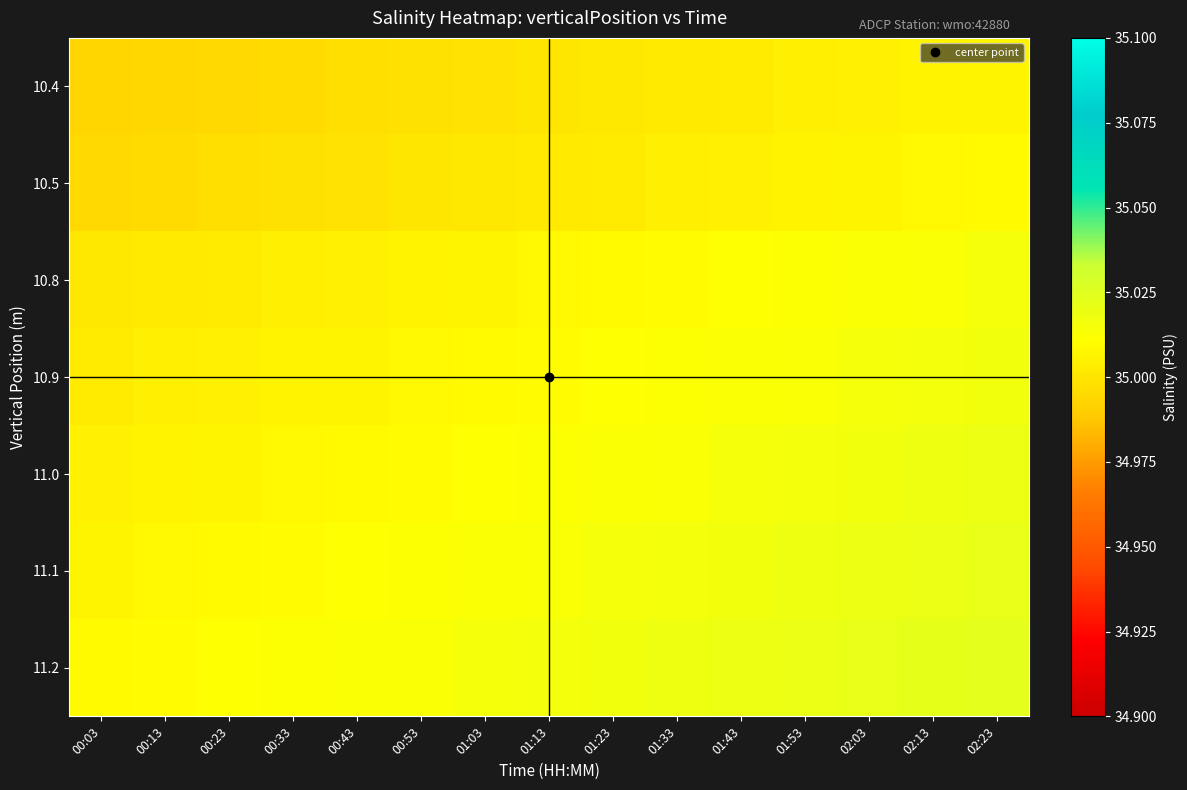

At how many categories does at least one series exceed 34?

15